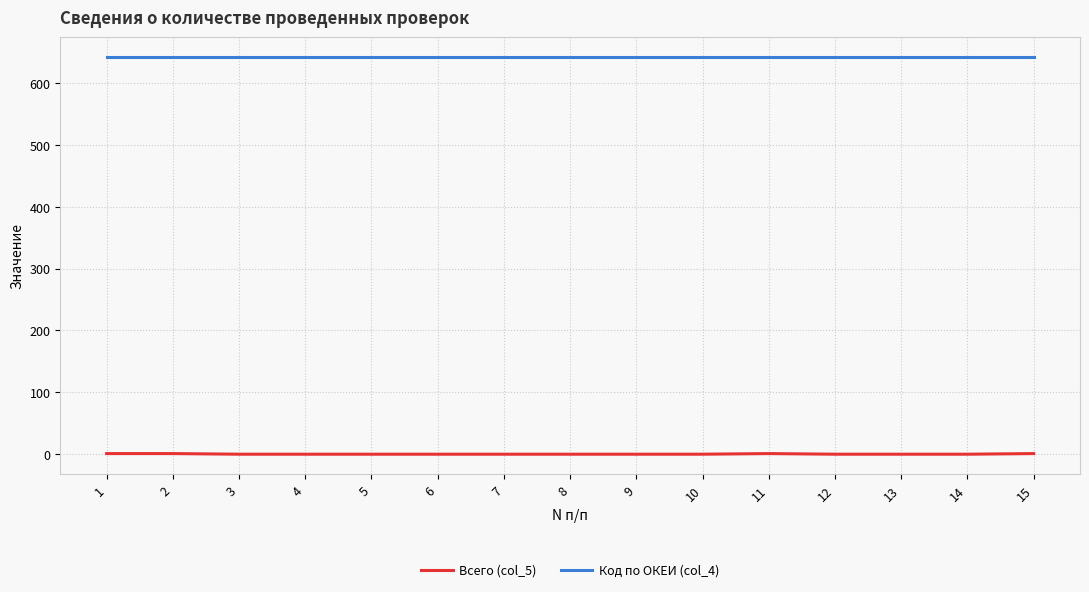

True or false: Код по ОКЕИ (col_4) and Всего (col_5) intersect in this chart.

False